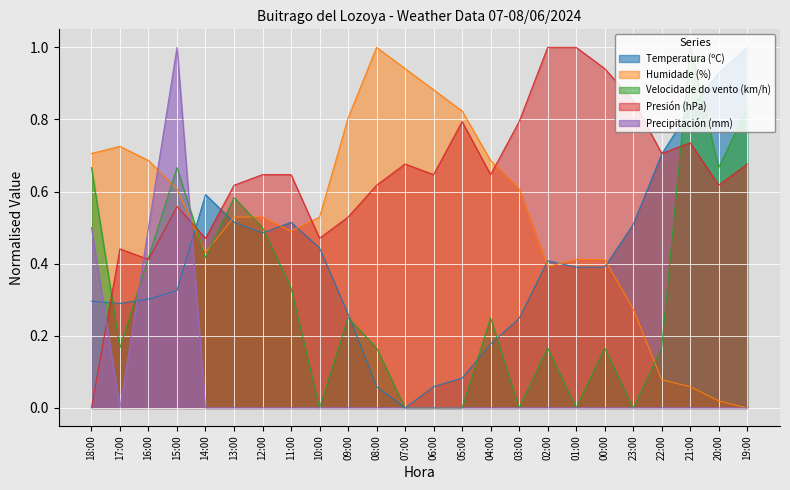

List the series in order of their peak value, lowest first.

Precipitación (mm), Presión (hPa), Velocidade do vento (km/h), Temperatura (ºC), Humidade (%)